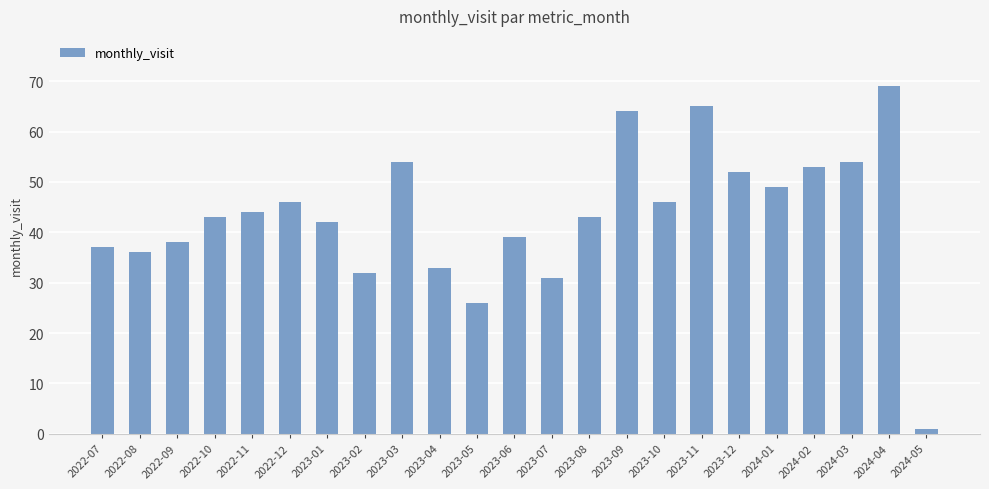

The value at 2024-02 is 53. True or false?

True